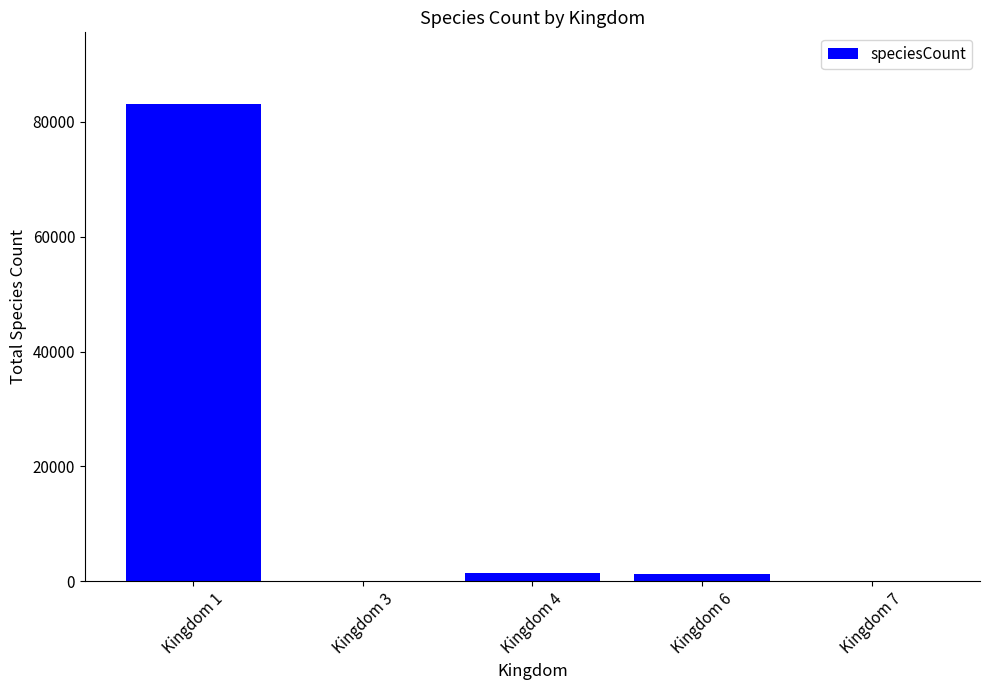

At which category does the chart reach its peak across all series?

Kingdom 1